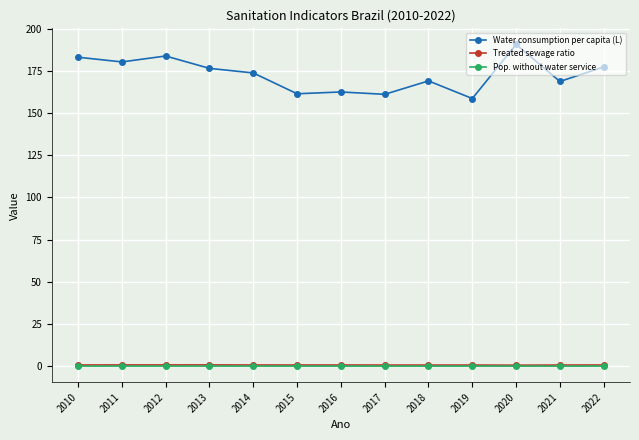

Count the number of categories in the chart.

13